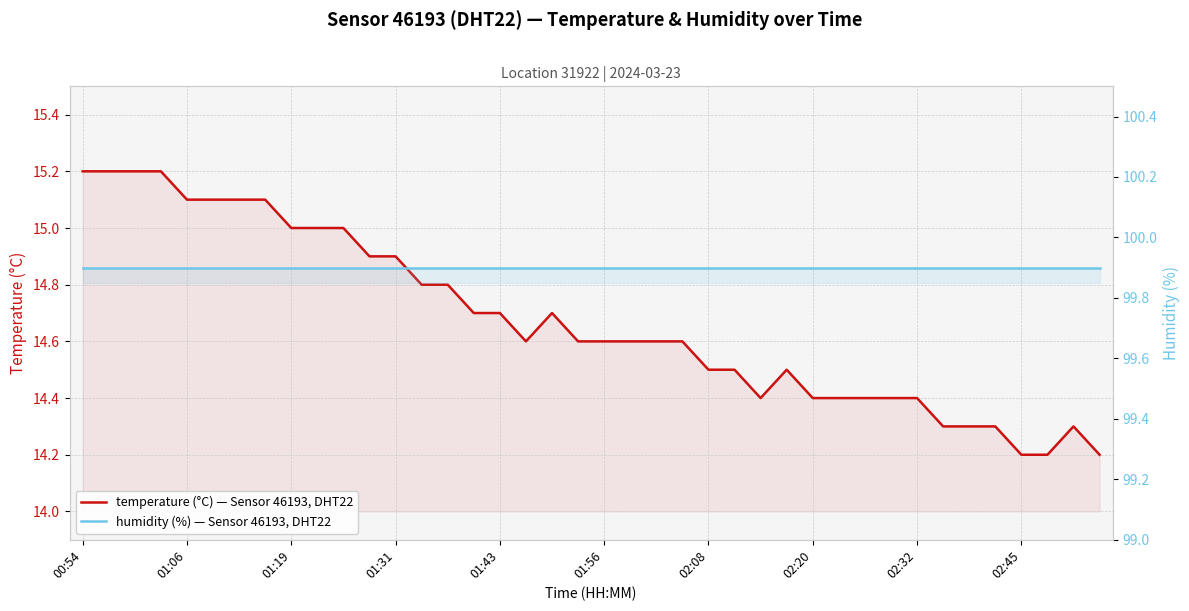

At which category is the sum across all series the highest?

00:54